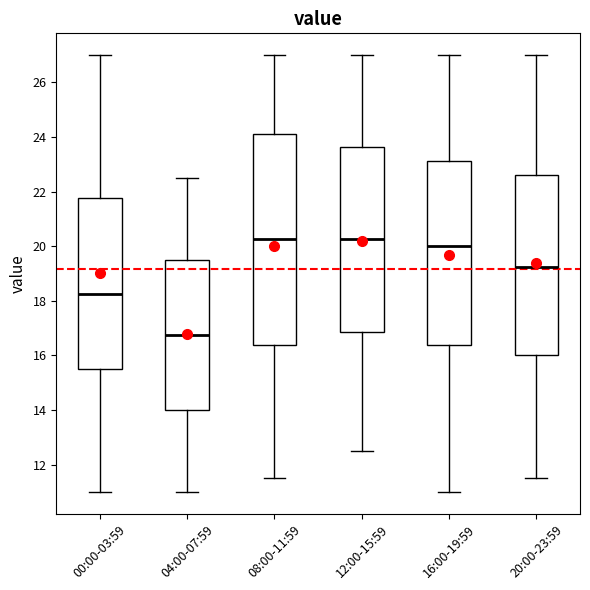

Reading left to right, transcribe this box plot: for each box, give where its median line is, the range the box spans, and where its two whiskers end, as read against the y-axis. The values are not printed on the chart, so give them approximately, as read against the axis.

00:00-03:59: median 18.2, box 15.6 to 21.8, whiskers 11.0 to 27.0
04:00-07:59: median 16.8, box 14.0 to 19.6, whiskers 11.0 to 22.6
08:00-11:59: median 20.2, box 16.4 to 24.2, whiskers 11.6 to 27.0
12:00-15:59: median 20.2, box 16.8 to 23.6, whiskers 12.6 to 27.0
16:00-19:59: median 20.0, box 16.4 to 23.2, whiskers 11.0 to 27.0
20:00-23:59: median 19.2, box 16.0 to 22.6, whiskers 11.6 to 27.0